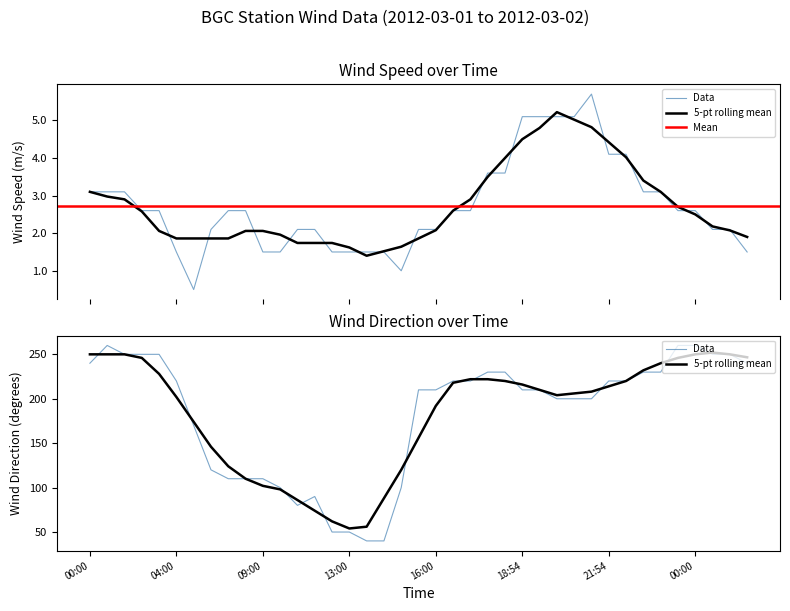

The value of wind_speed at 21 is 1.8. True or false?

False